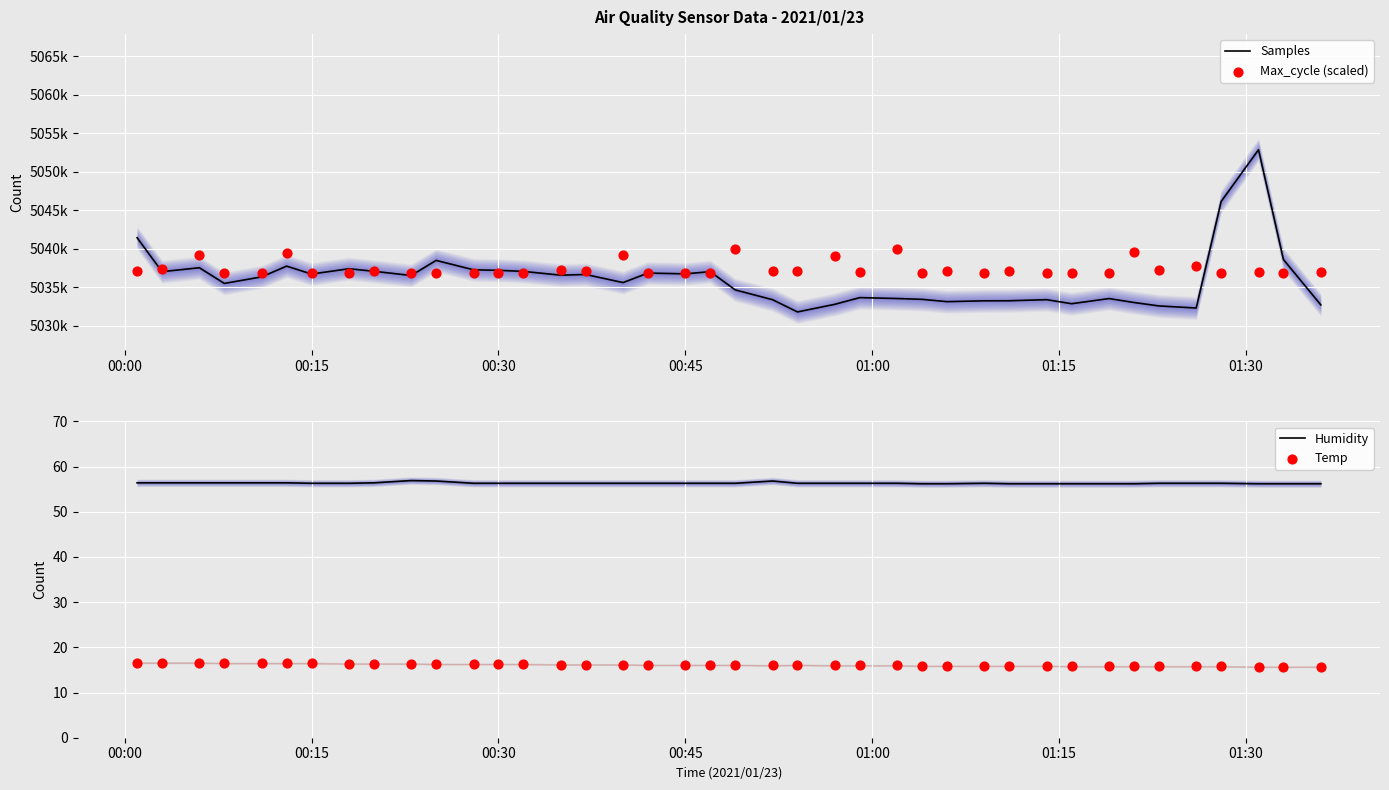

Which series has the widest spread of Y values?

Samples